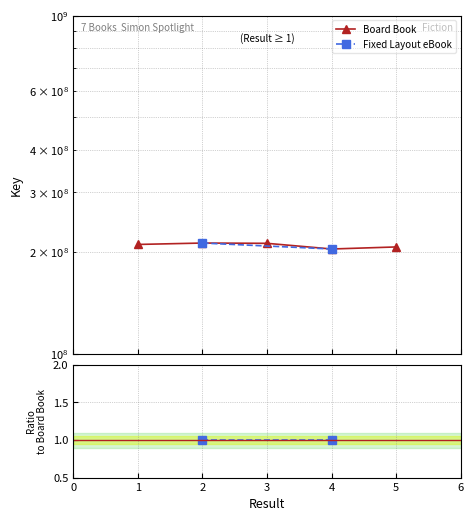

How many interior local peaks (higher than both neighbors) does the data have?

1